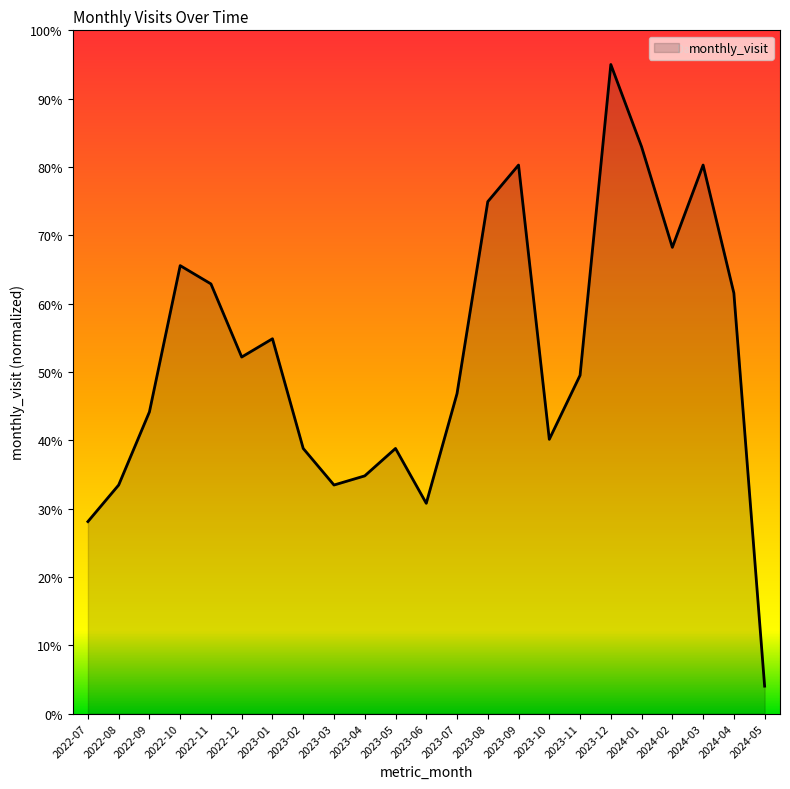

What is the sum of all values?

1201.5